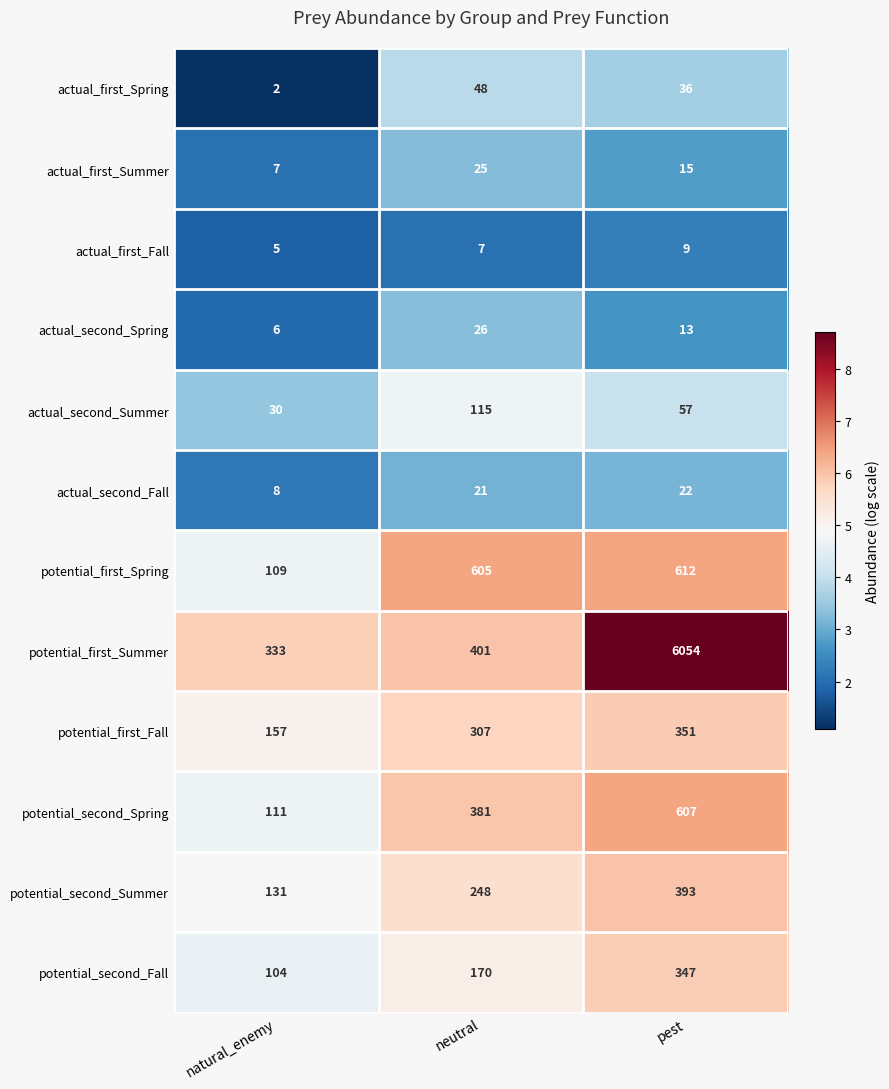

How many actual_second_Summer values are between 30 and 115?

3